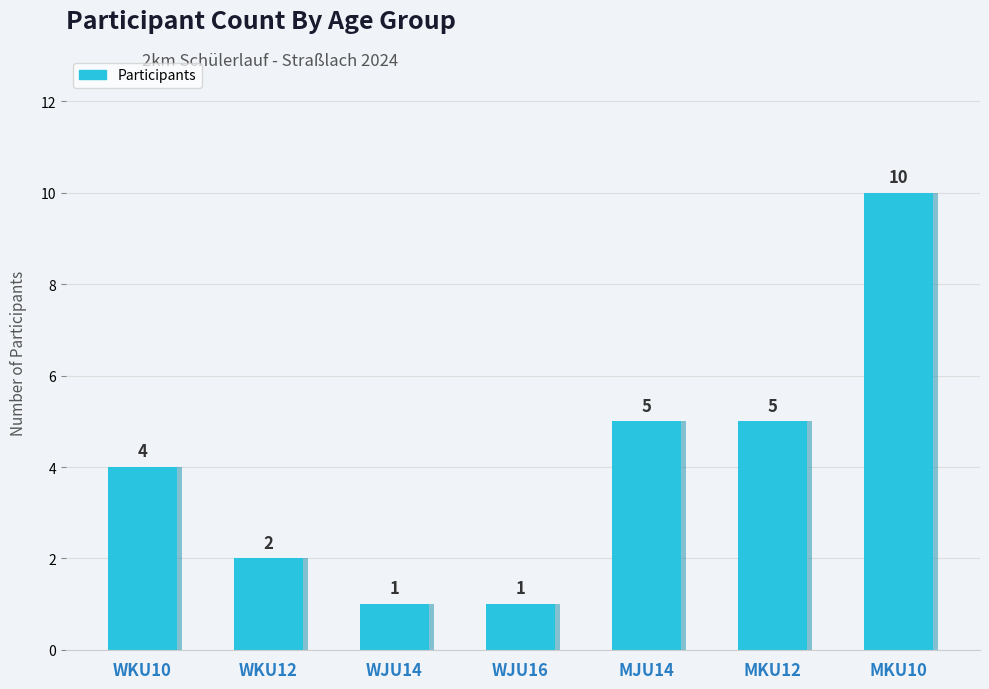

What is the ratio of the value at WJU14 to the value at WKU10?

0.3